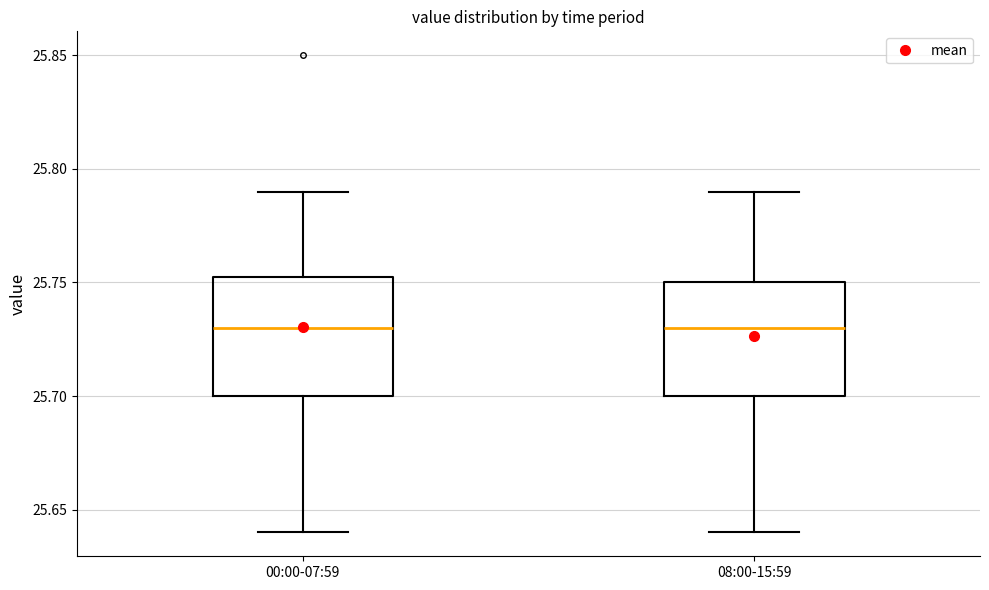

Reading left to right, read every box against the y-axis: the position of its median line, the range the box covers, and the ends of its whiskers. The values are not printed on the chart, so give them approximately, as read against the axis.

00:00-07:59: median 25.730, box 25.700 to 25.755, whiskers 25.640 to 25.790
08:00-15:59: median 25.730, box 25.700 to 25.750, whiskers 25.640 to 25.790